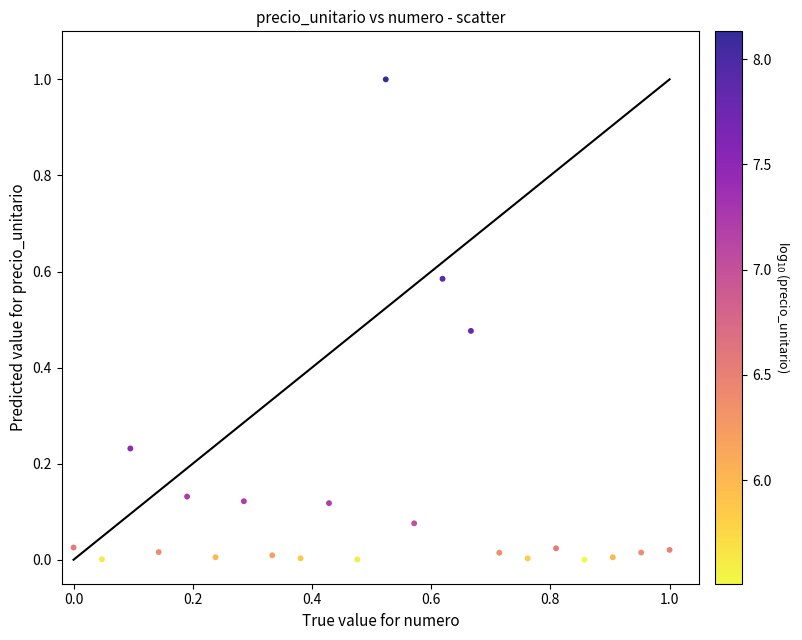

What is the range of Y values (max minus min)?

1.0